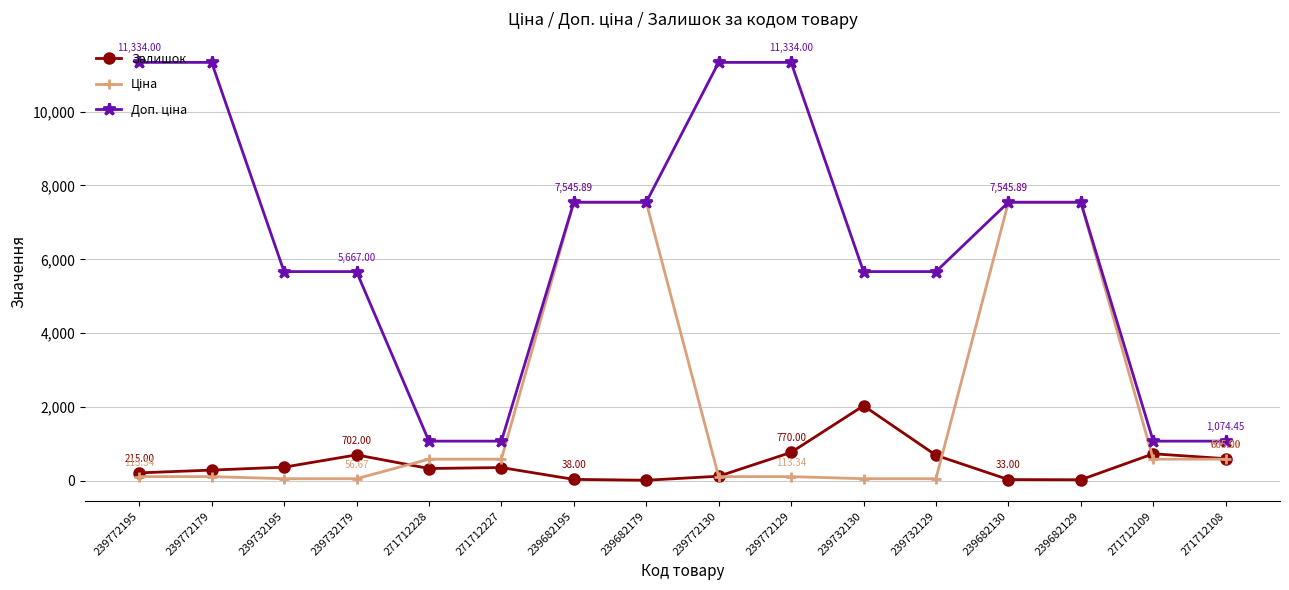

What is the lowest value of the Залишок series?

15.0